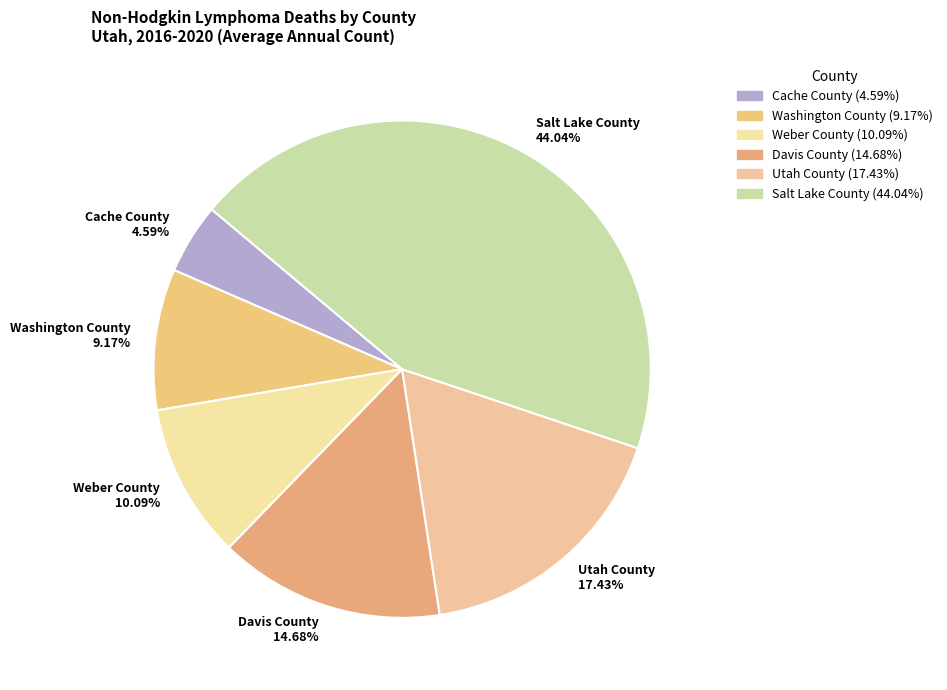

Approximately how many times larger is the value at Davis County compared to Washington County?

1.6